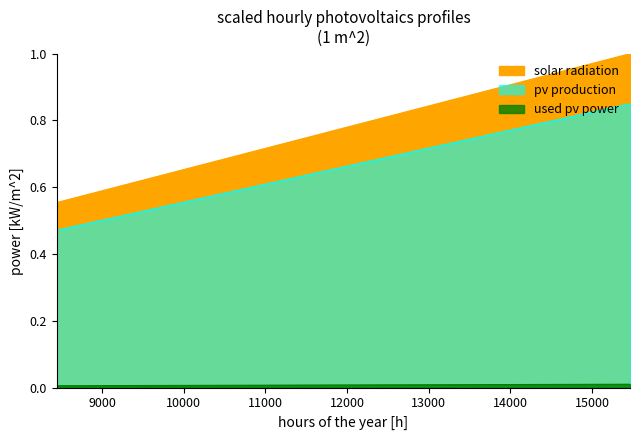

Which series has the largest range (max minus min)?

pv production